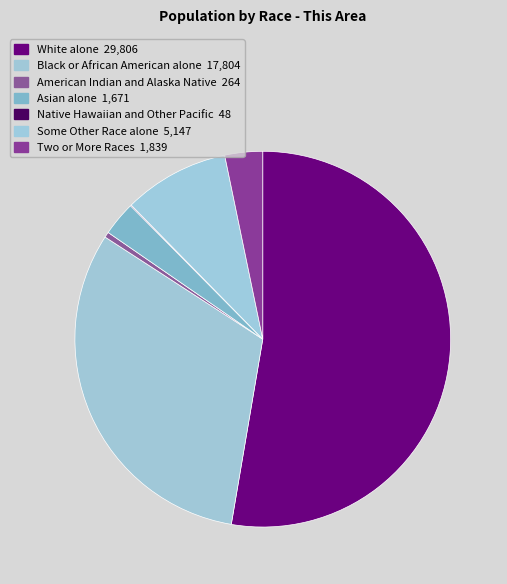

What portion of the pie excludes Native Hawaiian and Other Pacific?

99.9%